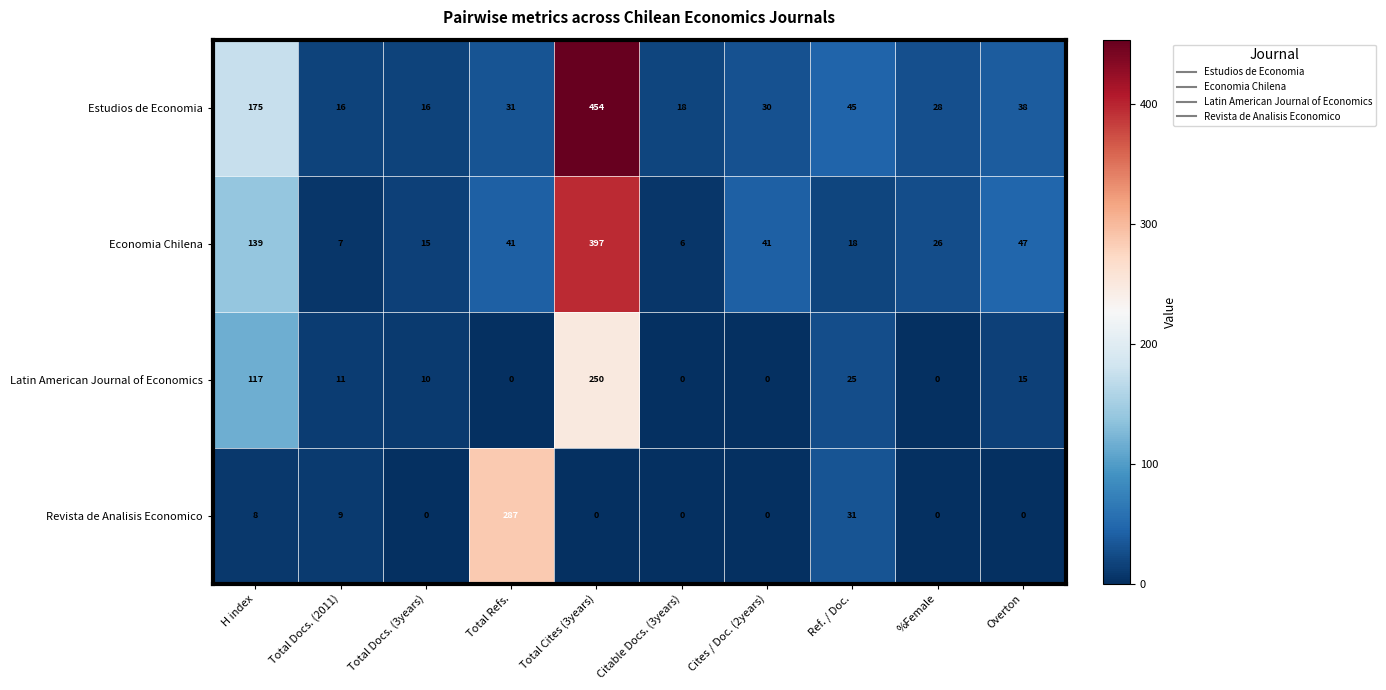

What is the average value of the Latin American Journal of Economics series?

43